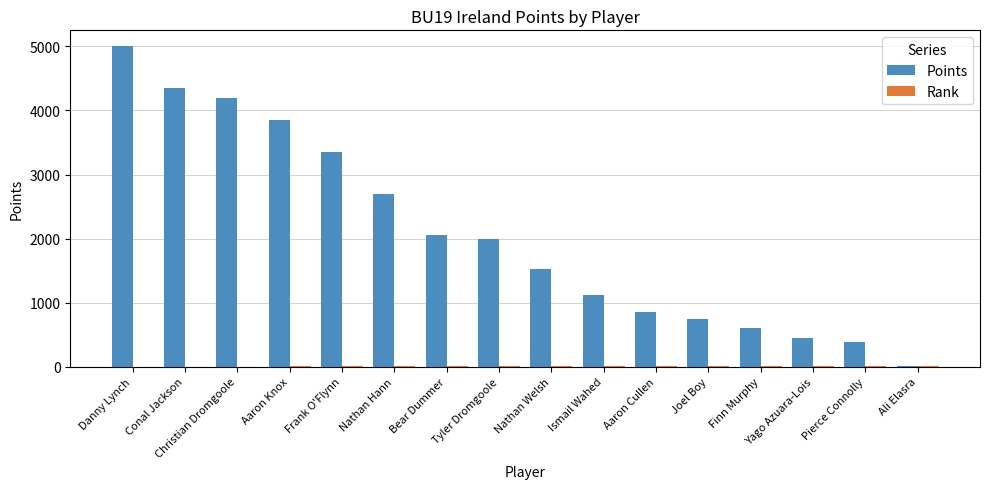

Which category has the highest value across all series?

Danny Lynch